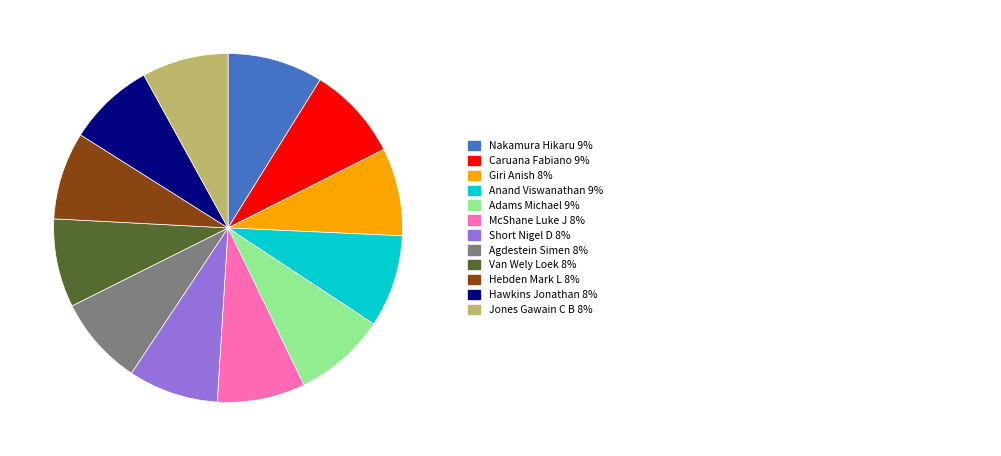

Is there any slice that represents more than half of the pie?

No